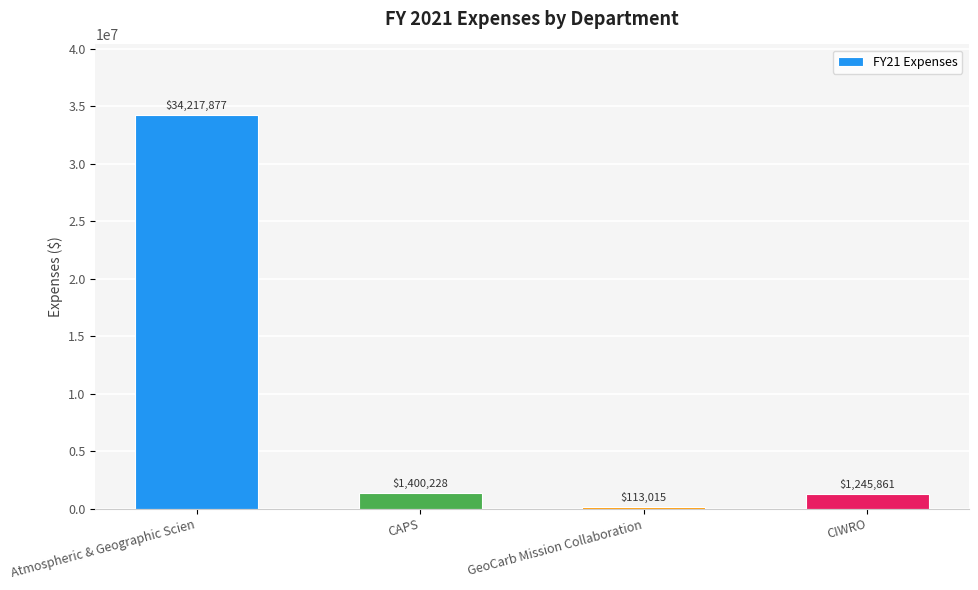

The value at GeoCarb Mission Collaboration is 113014.9. True or false?

True